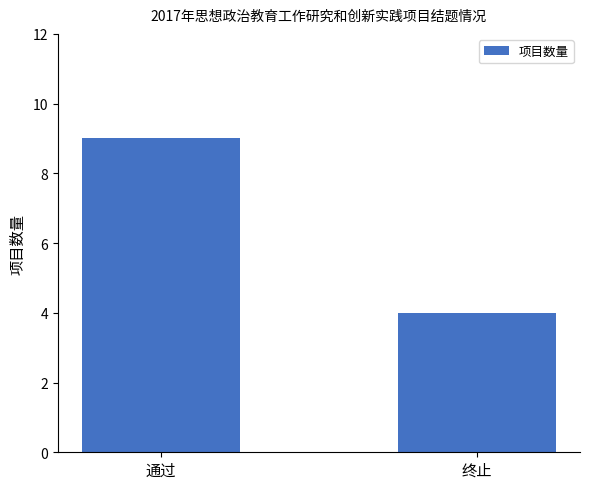

Is it true that the value at 通过 is 5?

False